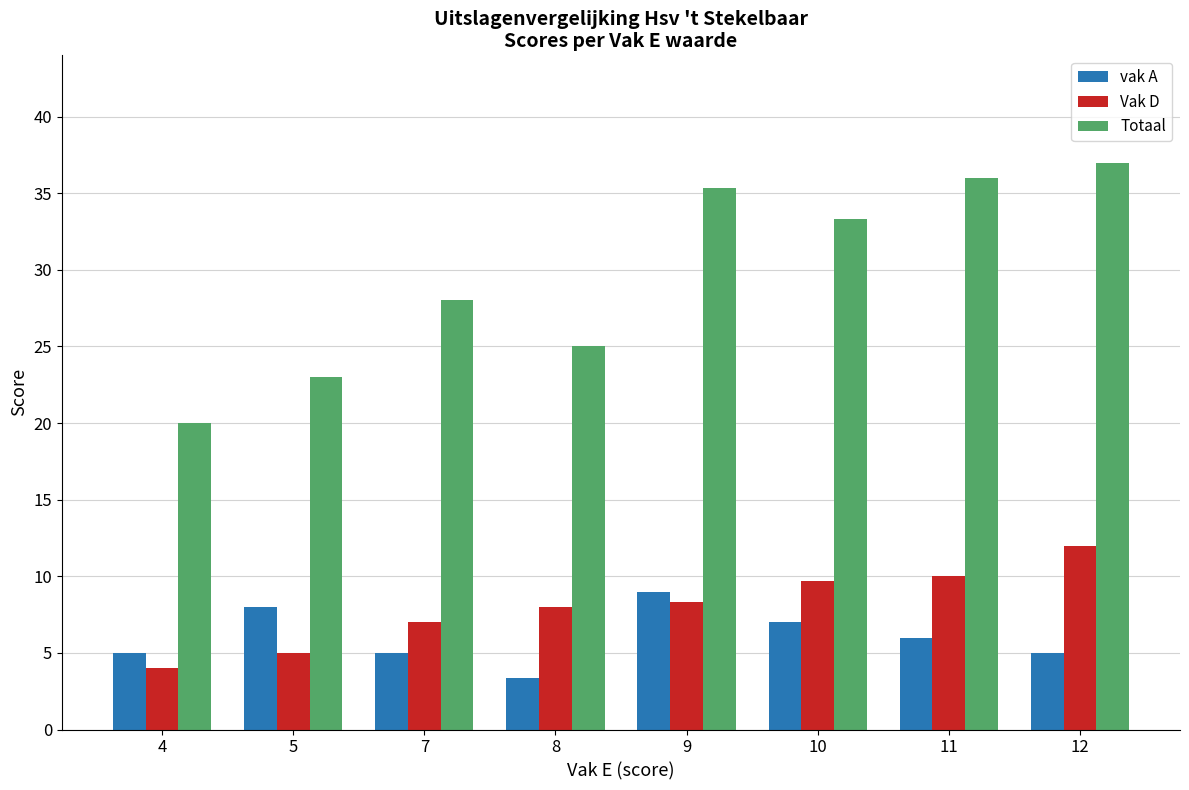

Which category has the lowest value across all series?

8